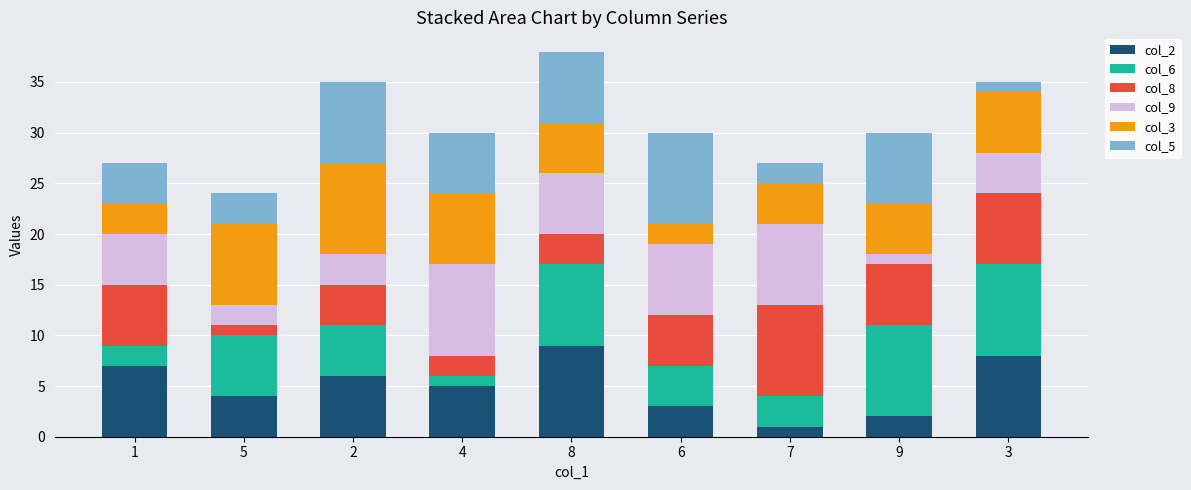

What is the total value across all series at 8?

38